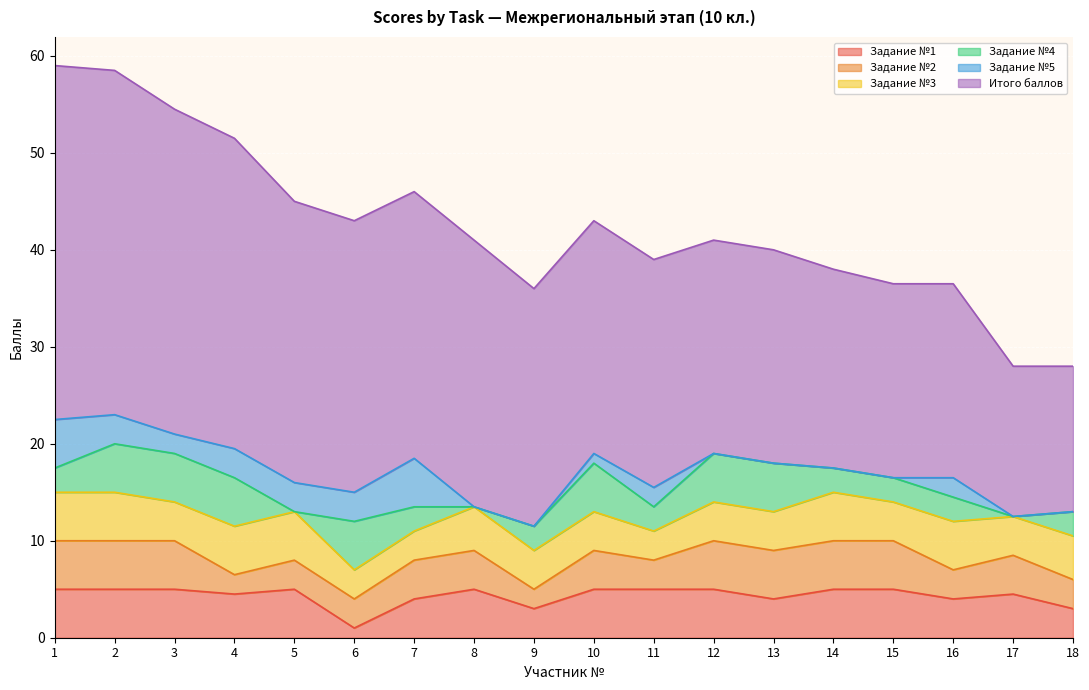

Which series has the widest spread of values?

Итого баллов